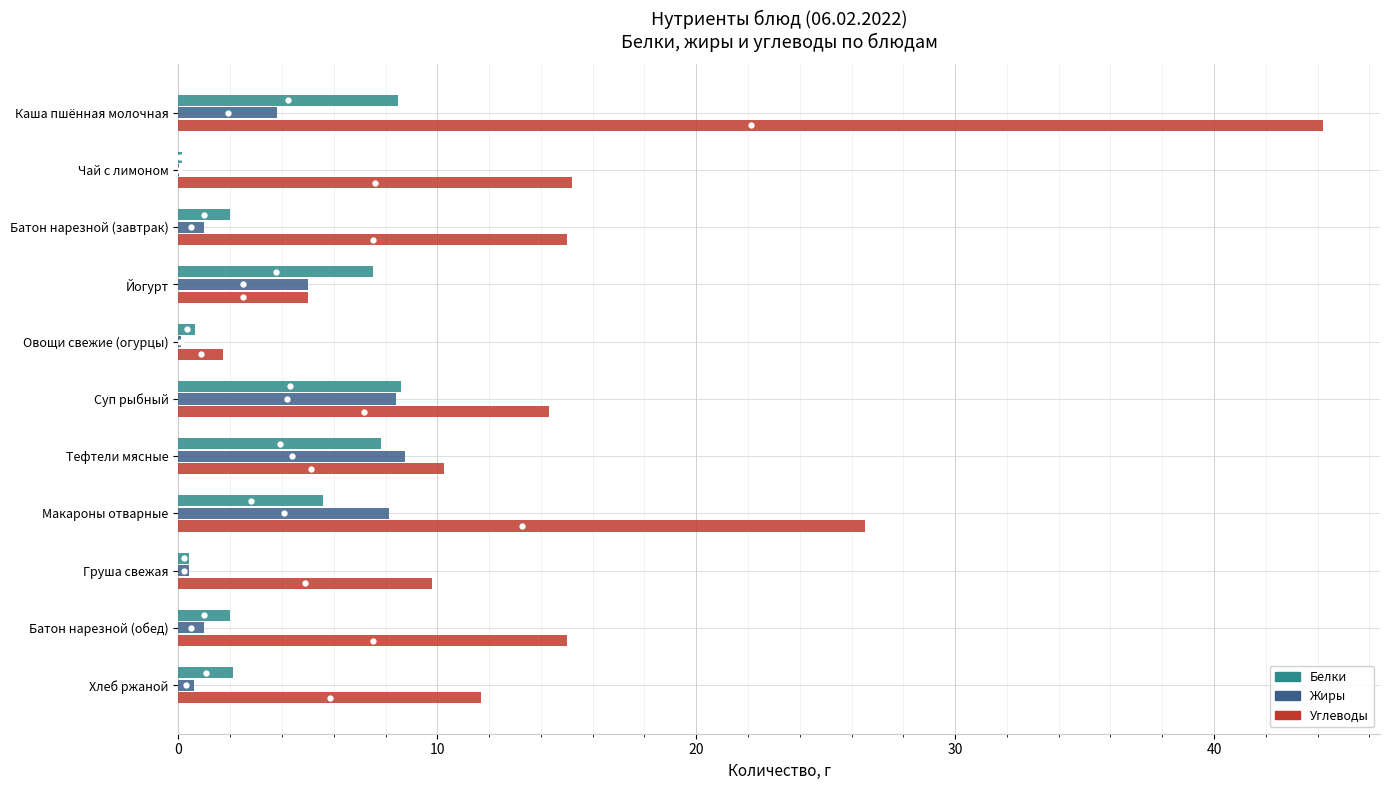

At which label is Углеводы closest to 22?

Макароны отварные